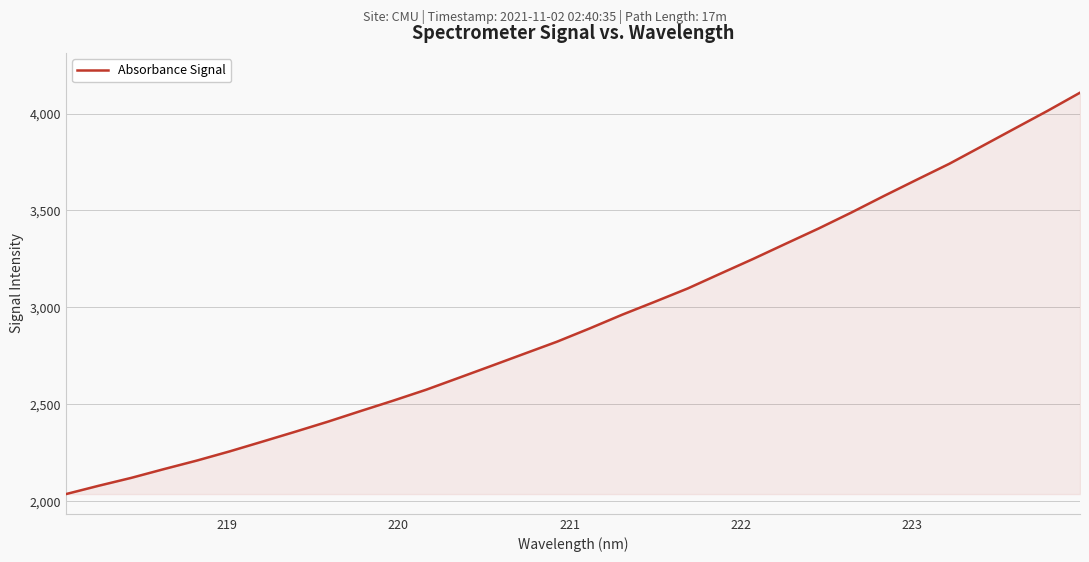

What is the minimum value shown in the chart?

2036.7